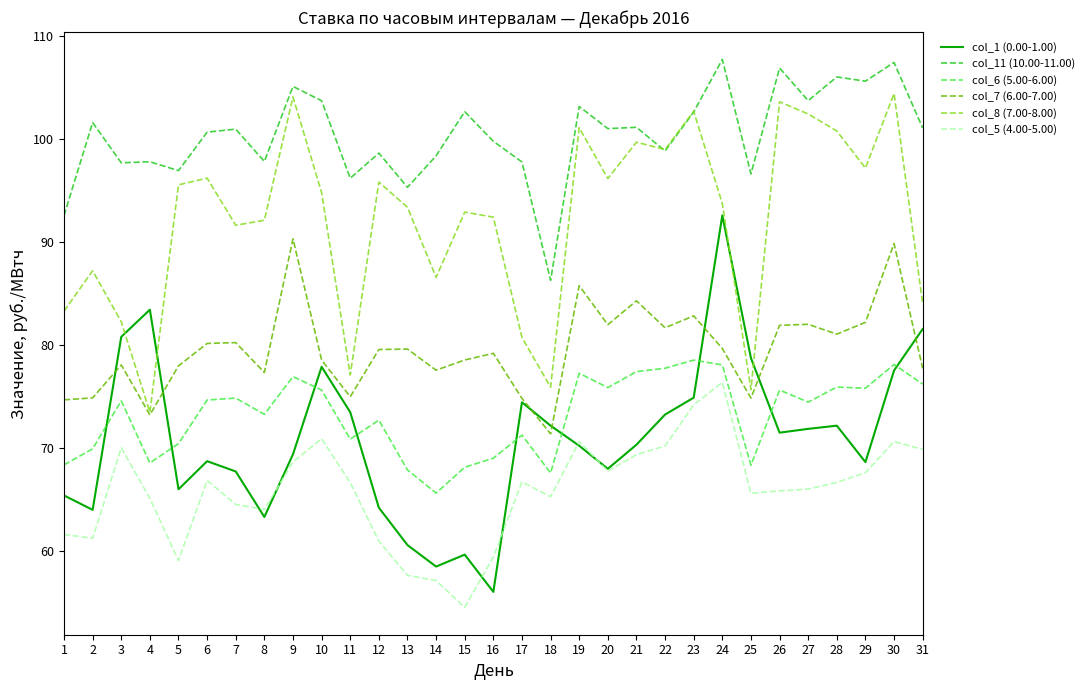

The col_8 (7.00-8.00) series shows 102.7 at 23. True or false?

True